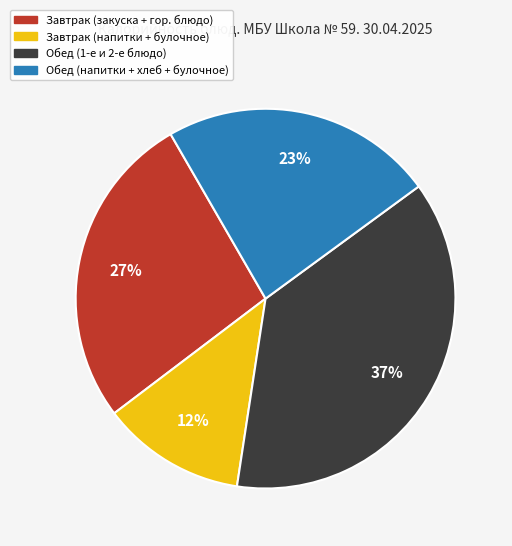

Which category has the biggest portion of the pie?

Обед (1-е и 2-е блюдо)